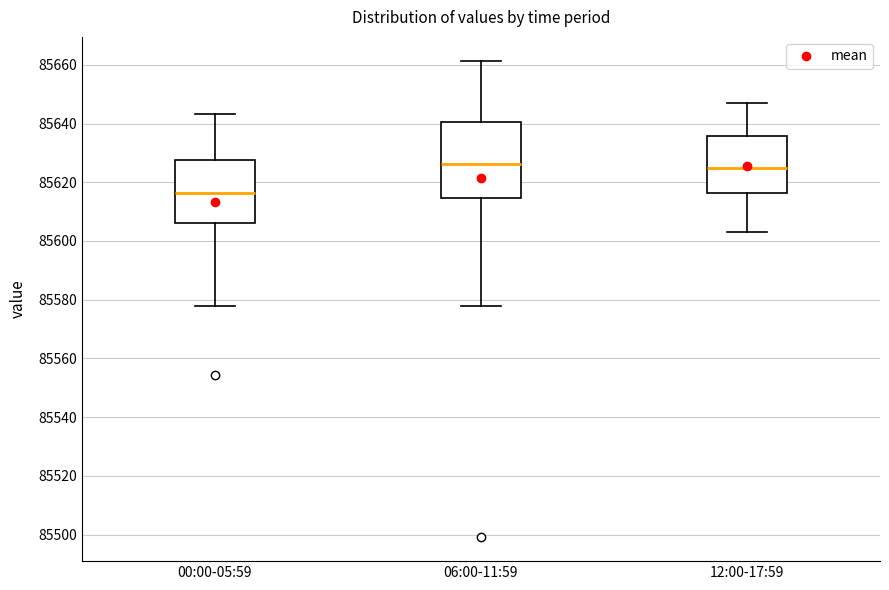

Reading left to right, read every box against the y-axis: the position of its median line, the range the box covers, and the ends of its whiskers. The values are not printed on the chart, so give them approximately, as read against the axis.

00:00-05:59: median 85616, box 85606 to 85628, whiskers 85578 to 85644
06:00-11:59: median 85626, box 85614 to 85640, whiskers 85578 to 85662
12:00-17:59: median 85626, box 85616 to 85636, whiskers 85604 to 85648